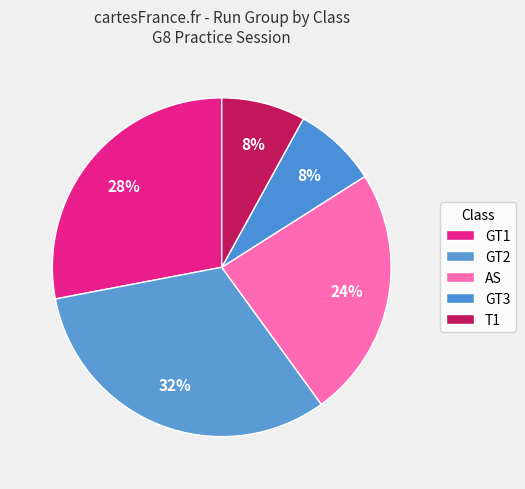

Is the sum of AS and GT3 greater than half?

No